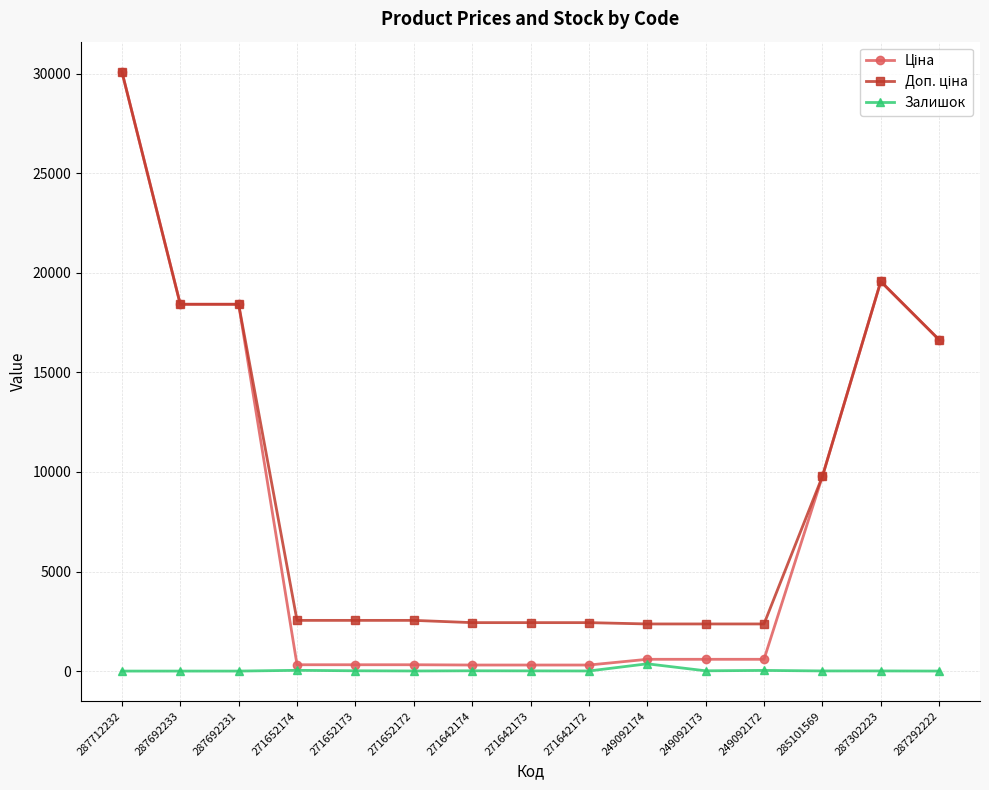

Is it true that Залишок equals 7.0 at 287302223?

True